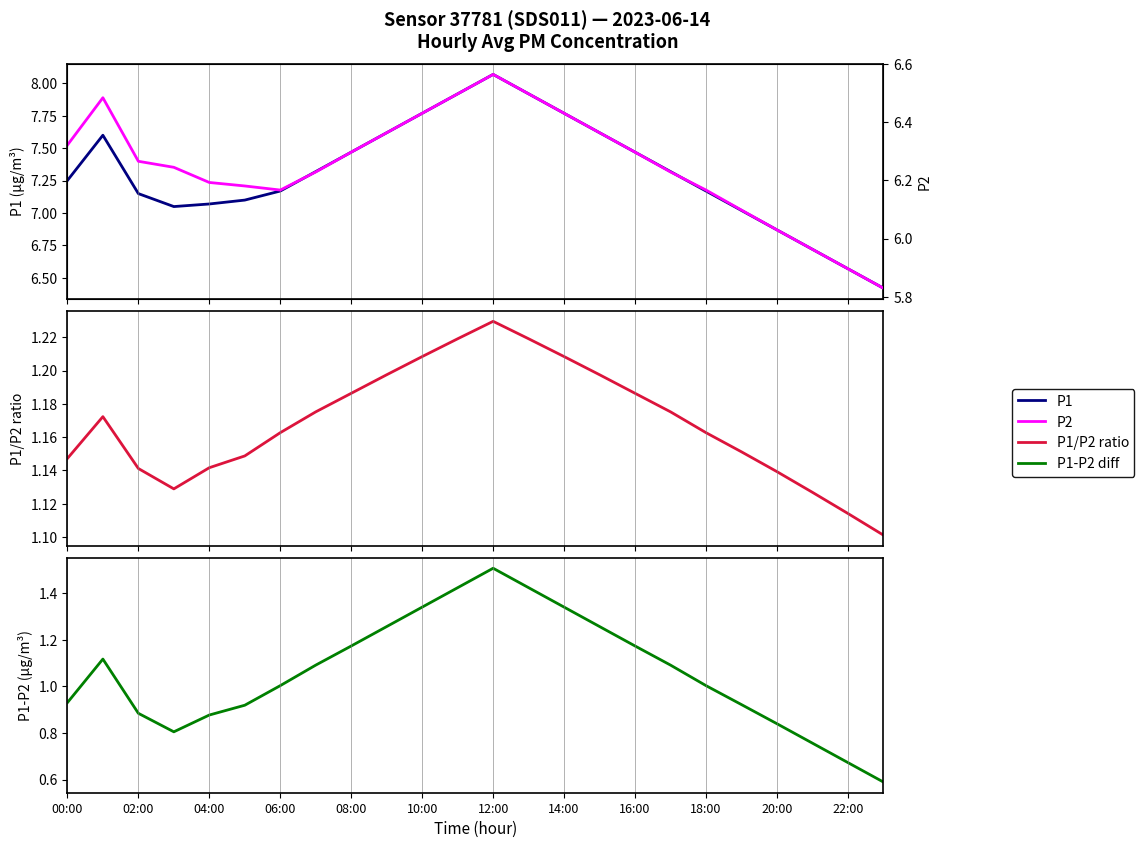

How many values in the P1-P2 diff series are below 1?

10